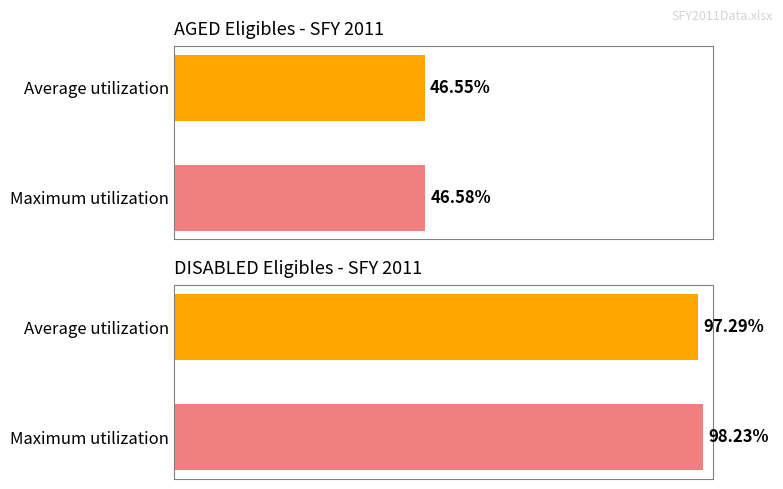

What is the value of the DISABLED bar at the 1st from the left?

97.3